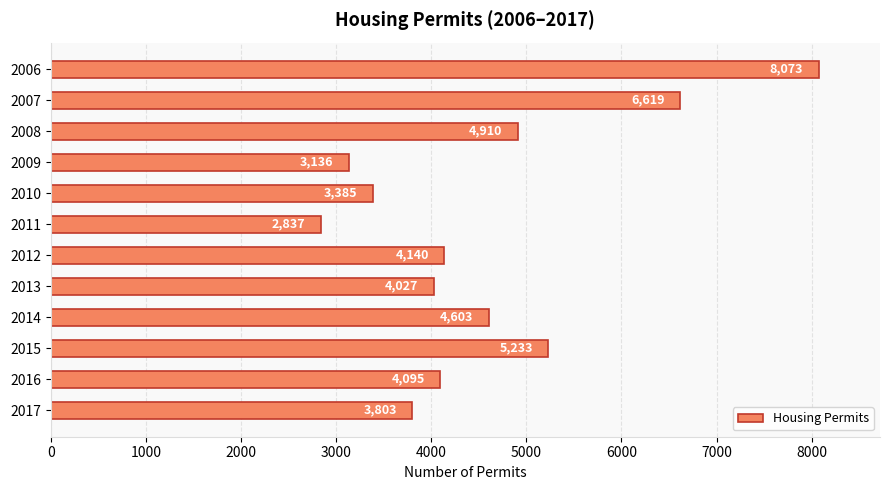

Read the value at 2017.

3803